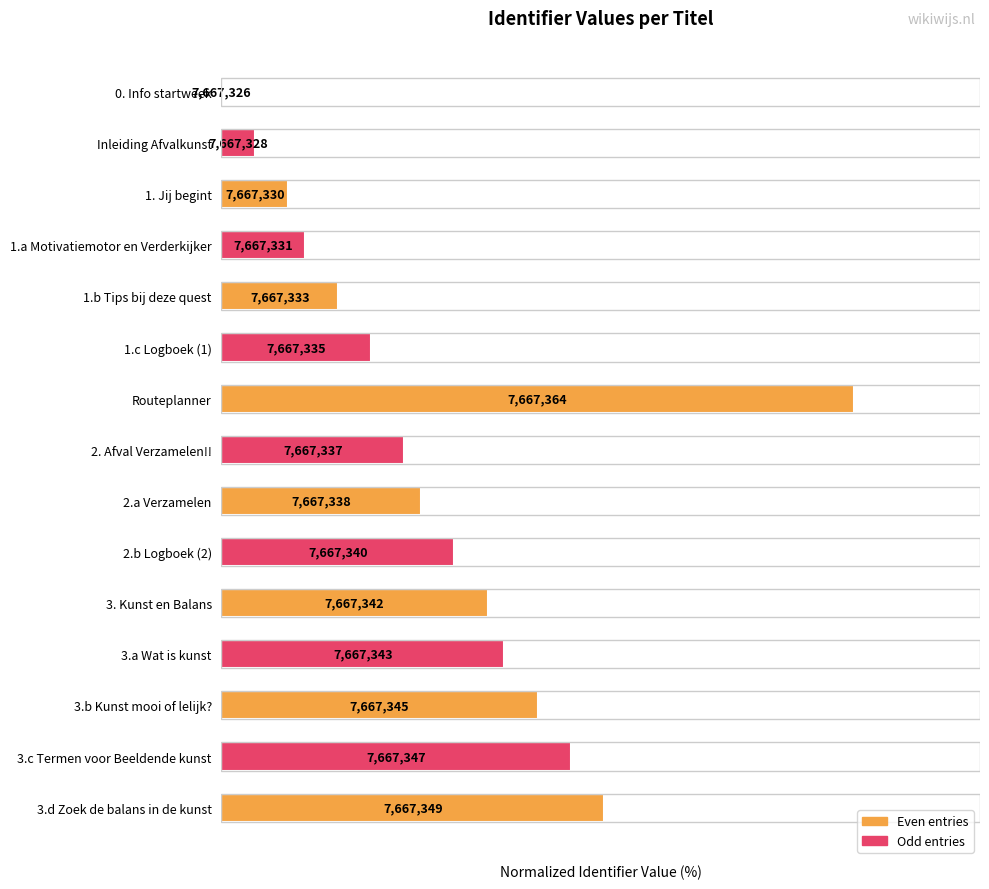

Does the chart contain any negative values?

No